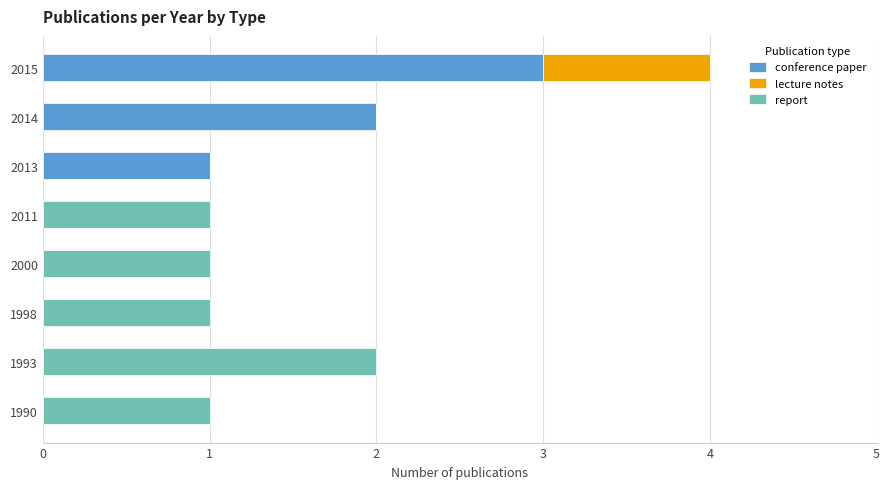

At which label does conference paper reach its peak?

2015